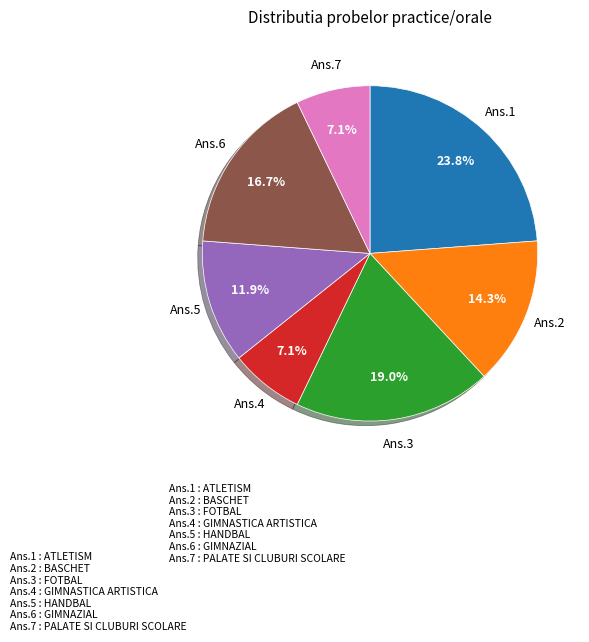

Combined, do Ans.1 and Ans.5 account for over 50%?

No